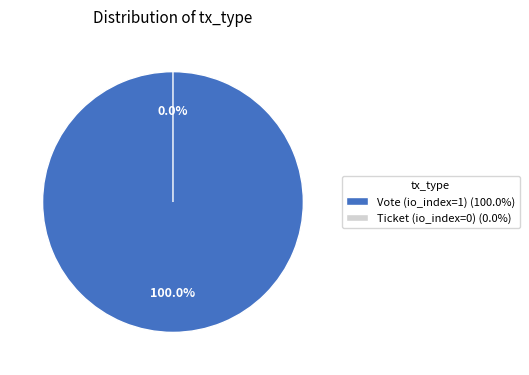

What is the majority slice?

Vote (index=1)